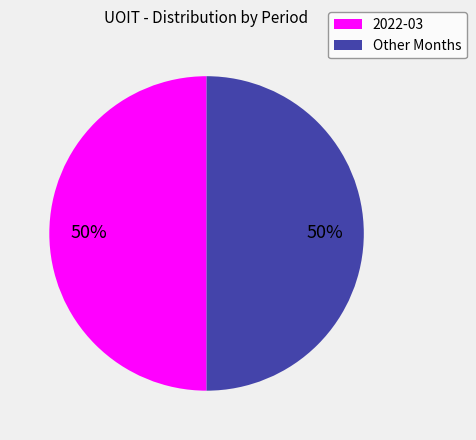

To the nearest percent, what is the average slice percentage?

50%